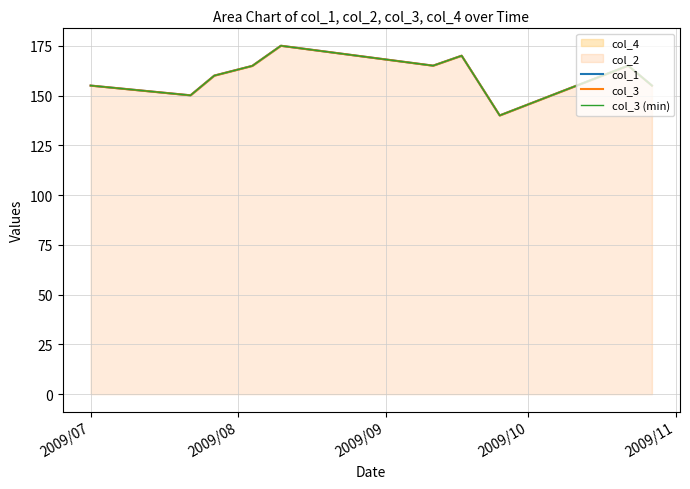

Does the chart have visible grid lines?

Yes